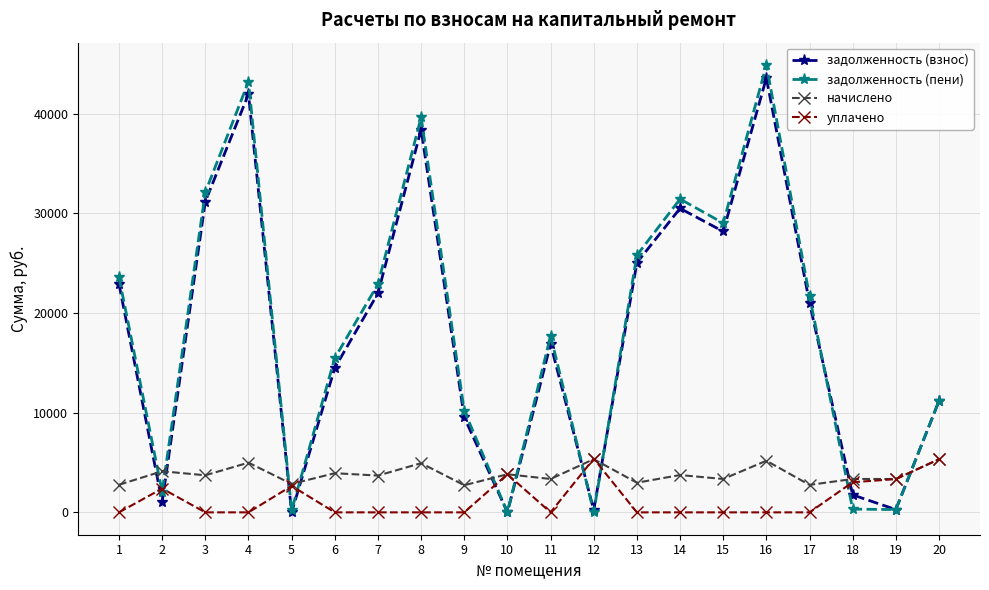

What is the value of the задолженность (взнос) point at the 5th from the left?

0.9